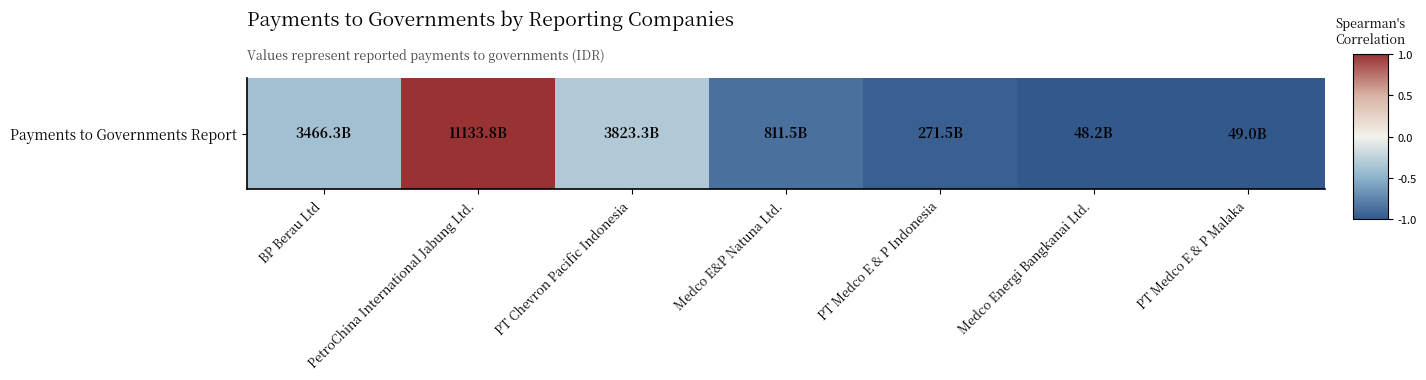

Which label corresponds to the largest value in the chart?

PetroChina International Jabung Ltd.